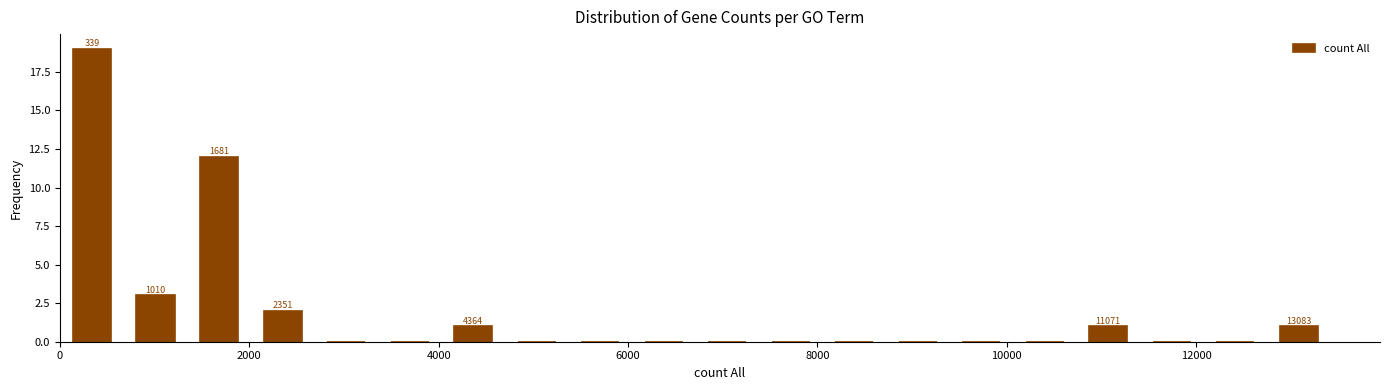

Read against the x-axis, roughly where is the centre of the tallest bar?

400